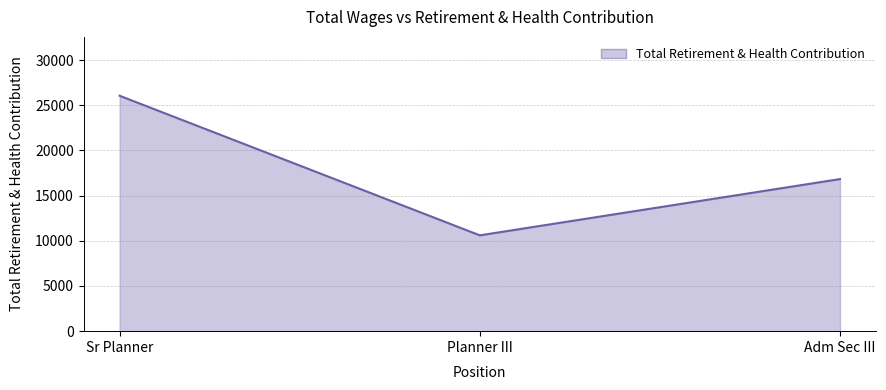

What is the difference between the values at Planner III and Sr Planner?

15448.9